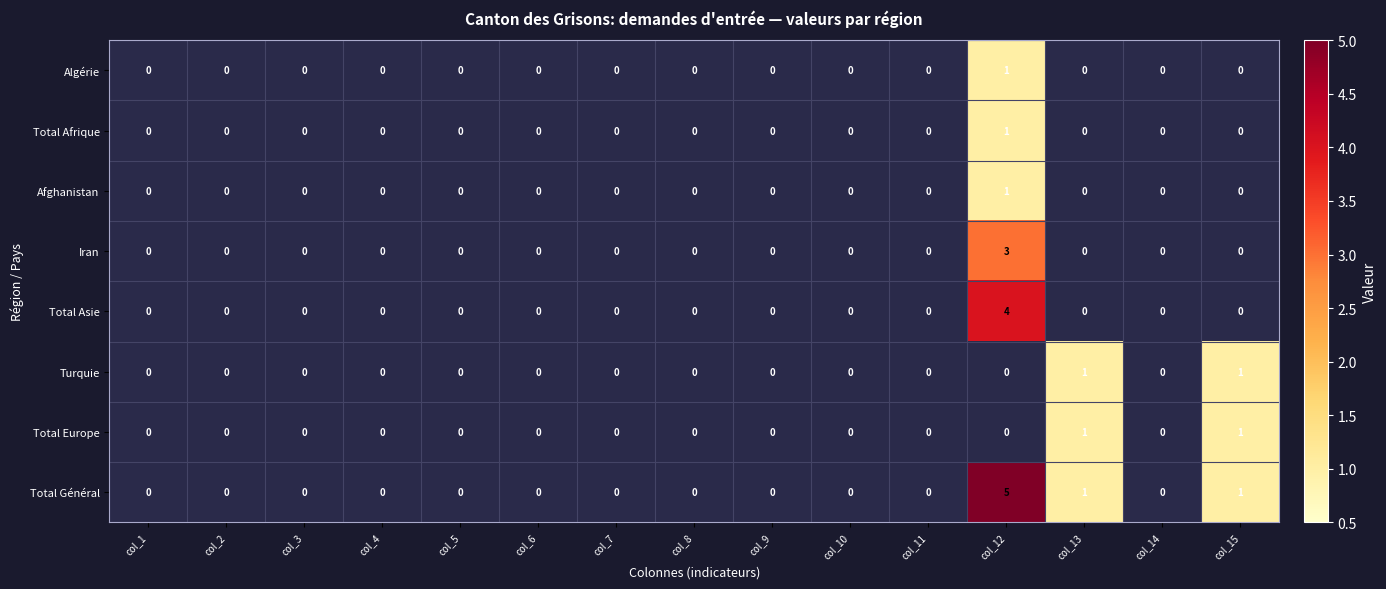

How many Total Général values are between 0 and 1?

14